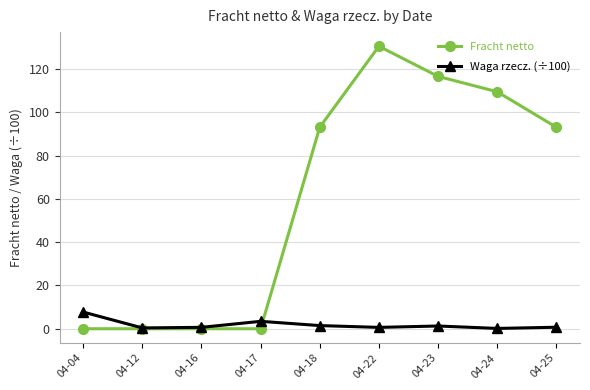

Which series changed the most between 04-16 and 04-18?

Fracht netto